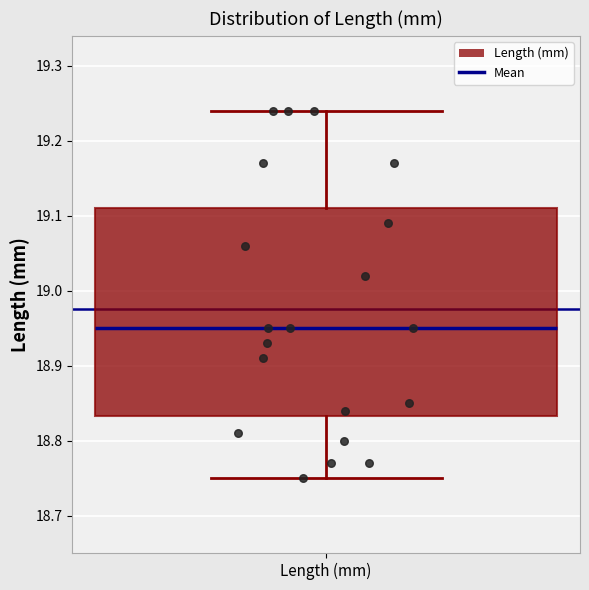

Read this box plot against the y-axis: the position of the median line, the range covered by the box, and the ends of both whiskers. The values are not printed on the chart, so give them approximately, as read against the axis.

median 18.95, box 18.83 to 19.11, whiskers 18.75 to 19.24